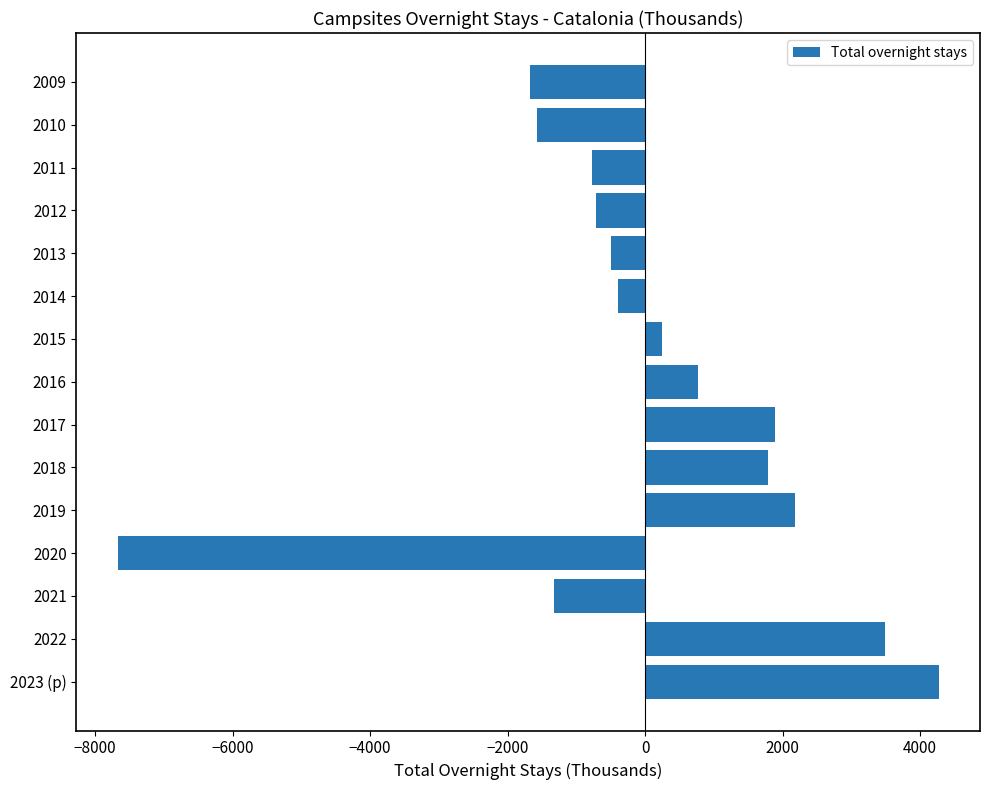

Reading top to bottom, extract all data points from this chart.

2009=-1671.1	2010=-1569.0	2011=-778.8	2012=-714.2	2013=-499.4	2014=-392.8	2015=242.1	2016=772.6	2017=1894.8	2018=1784.4	2019=2175.5	2020=-7675.0	2021=-1324.5	2022=3482.3	2023 (p)=4273.3